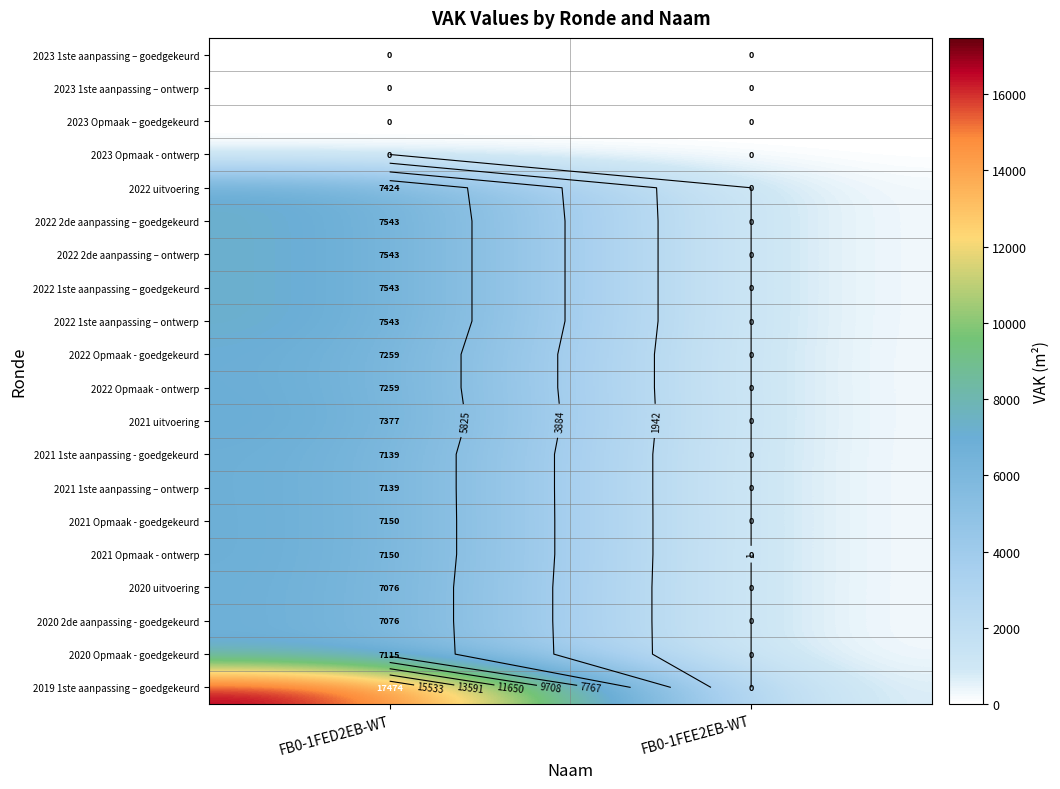

The 2021 Opmaak - goedgekeurd series shows 2722 at FB0-1FEE2EB-WT. True or false?

False